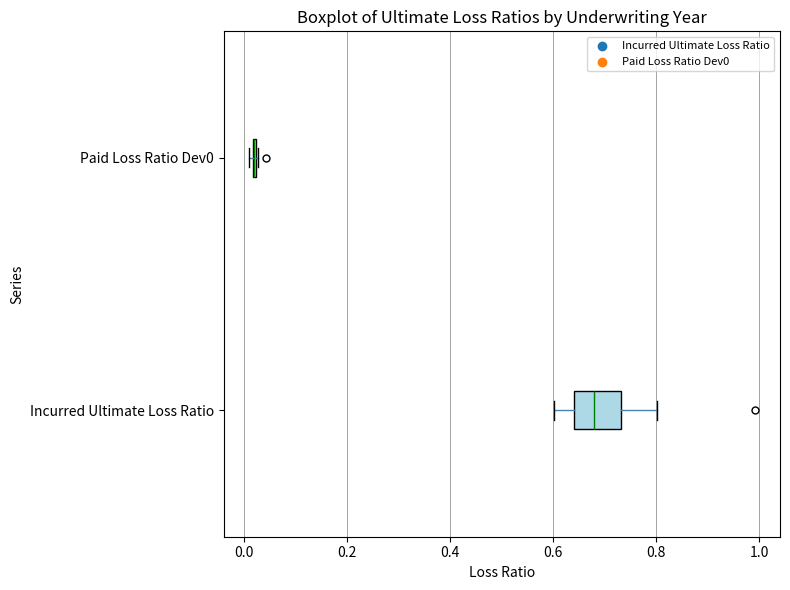

Which box is the widest, from its left edge to its right edge?

Incurred Ultimate Loss Ratio